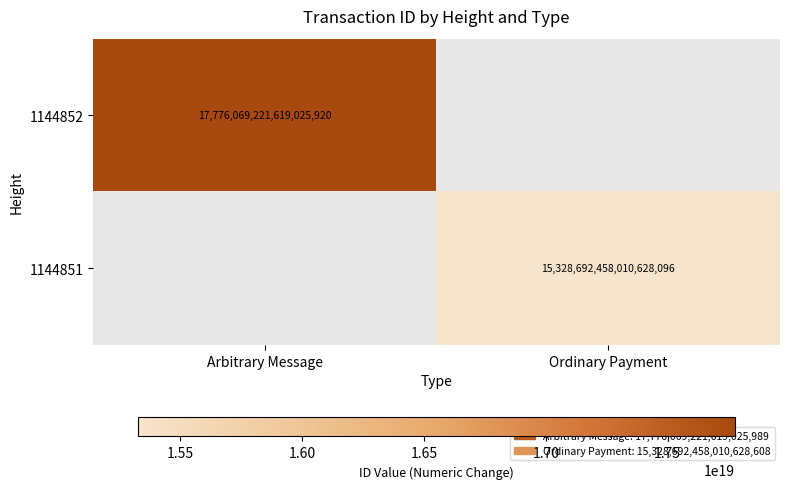

The 1144851 series shows 4126307300002064384 at Ordinary Payment. True or false?

False